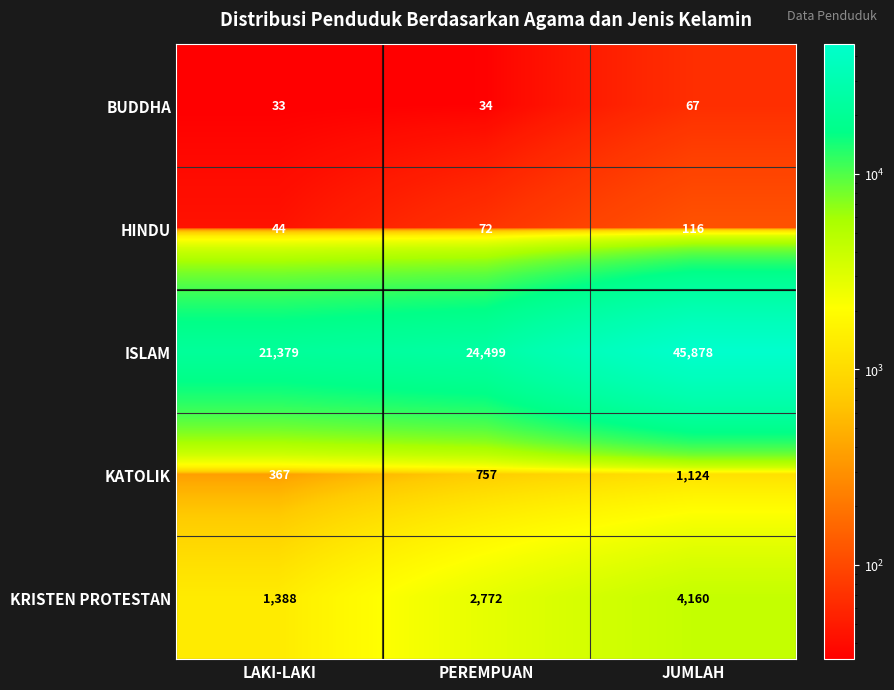

What value does the BUDDHA series have at LAKI-LAKI?

33